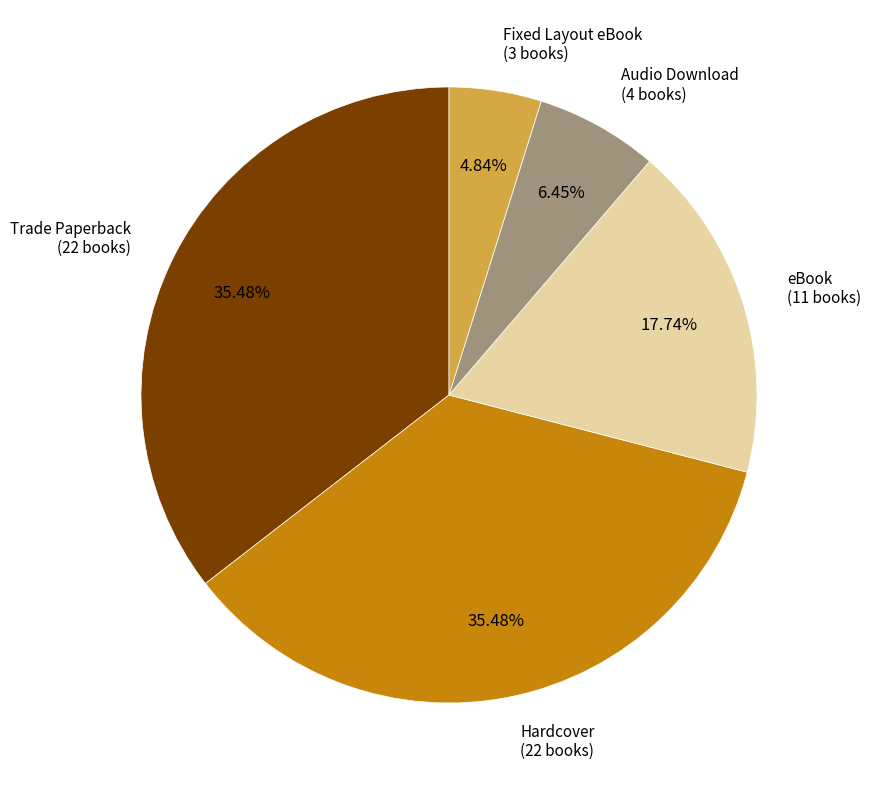

What is the smallest slice in the pie chart?

Fixed Layout eBook